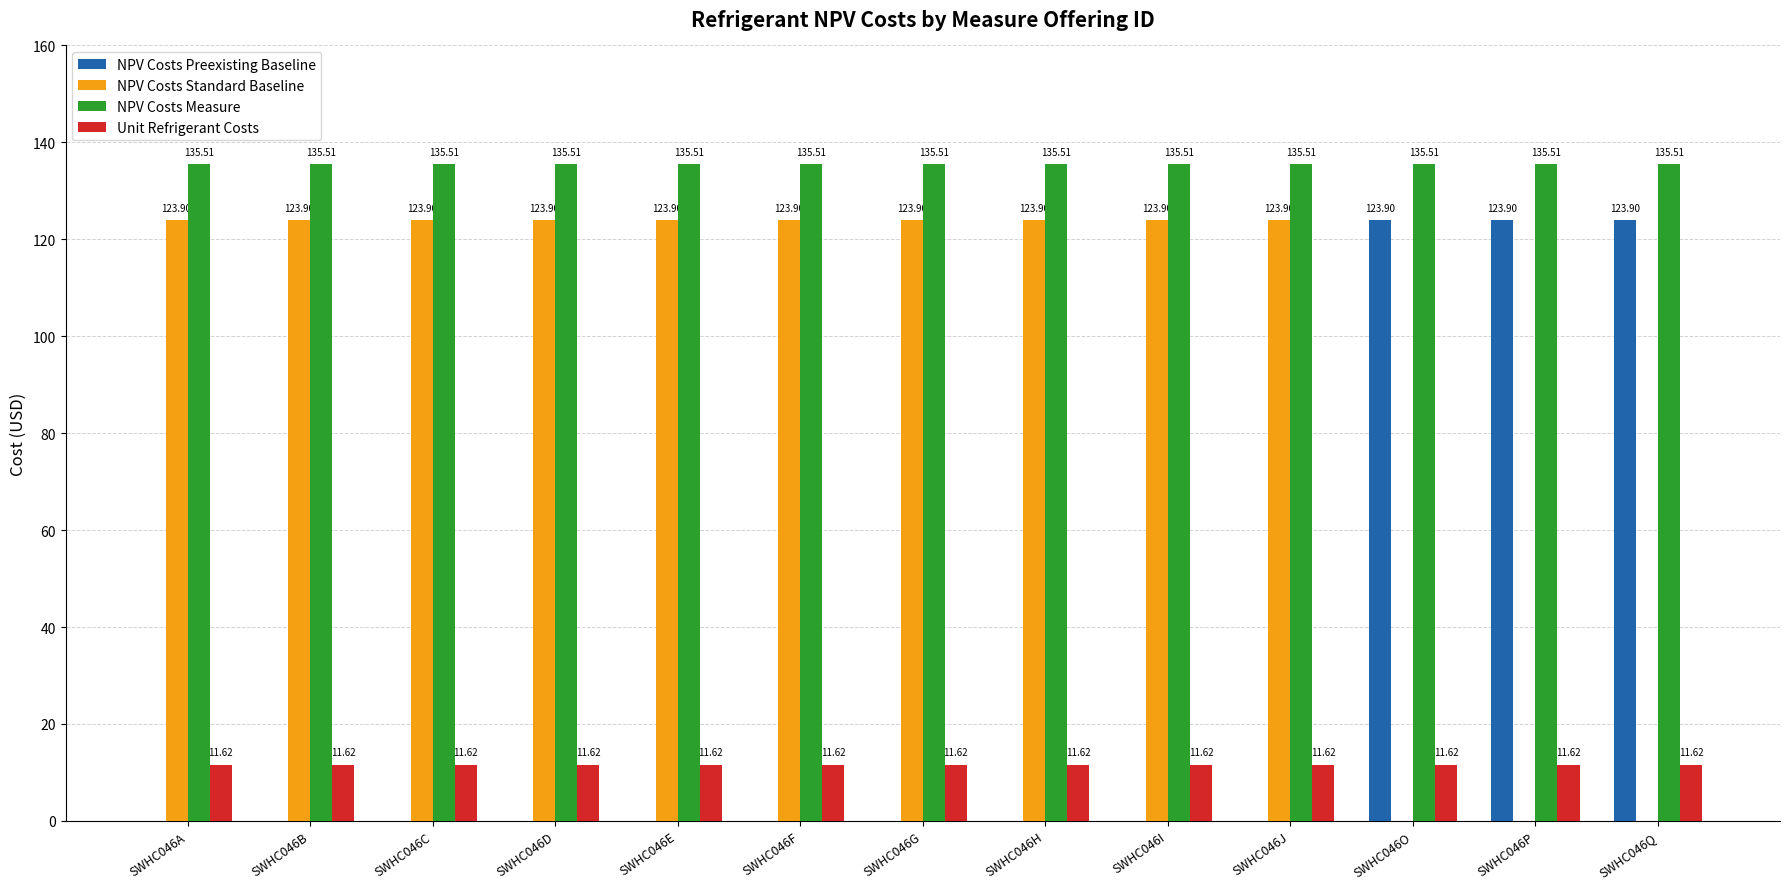

What is the sum of all NPV Costs Preexisting Baseline values?

371.7